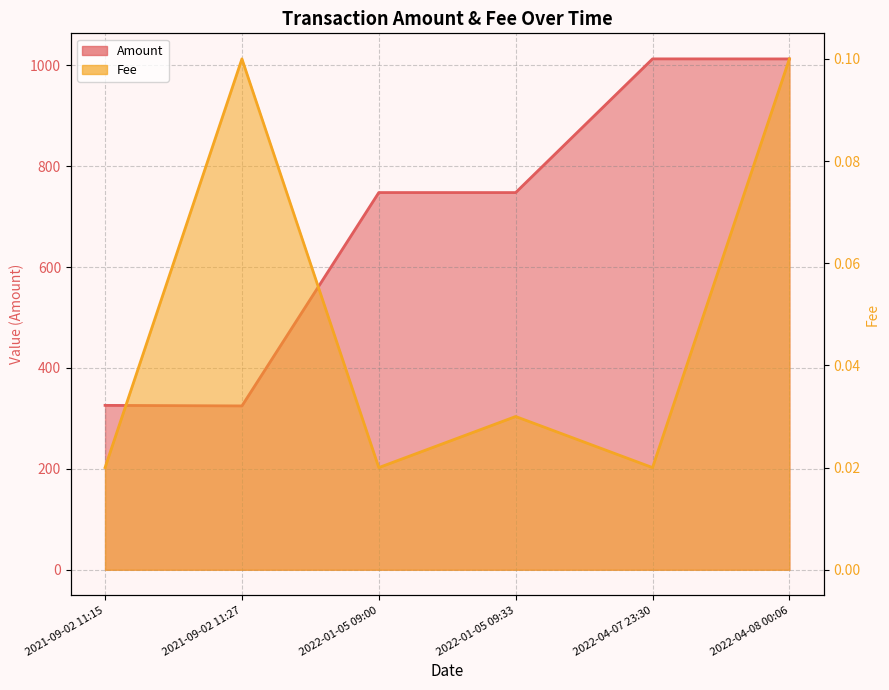

Which series has the largest total across all categories?

Amount